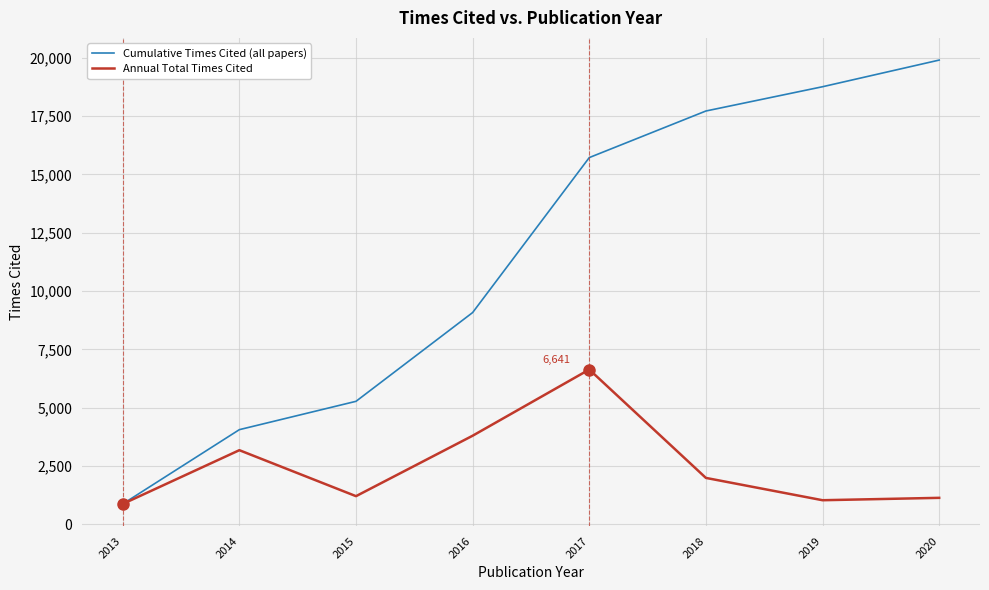

Which category has the highest value in the Annual Total Times Cited series?

2017